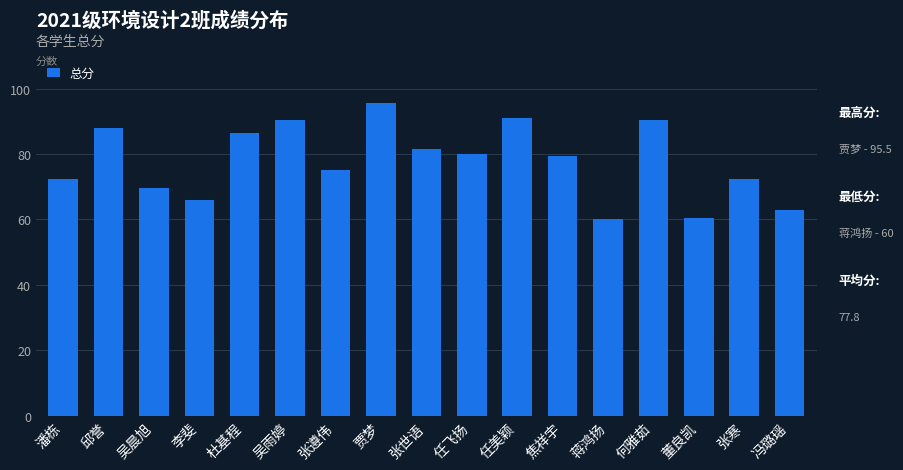

What is the maximum value shown in the chart?

95.5